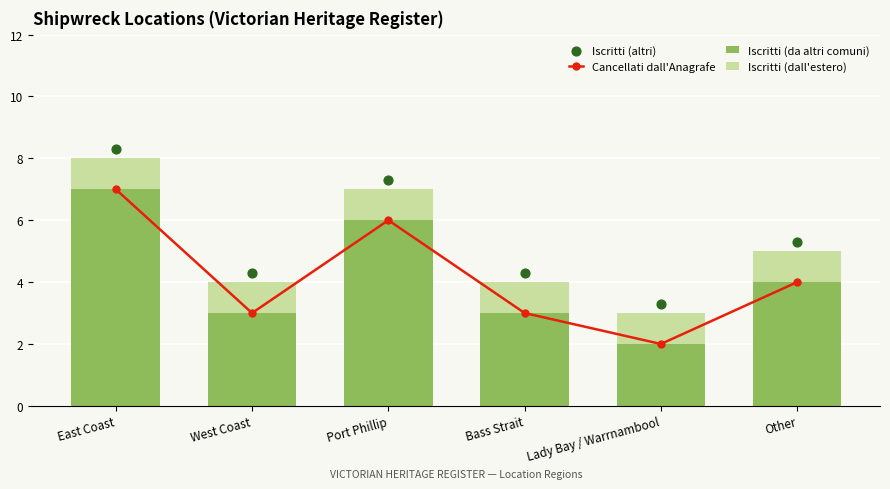

Which series reaches the minimum Y coordinate?

Iscritti (dall'estero)